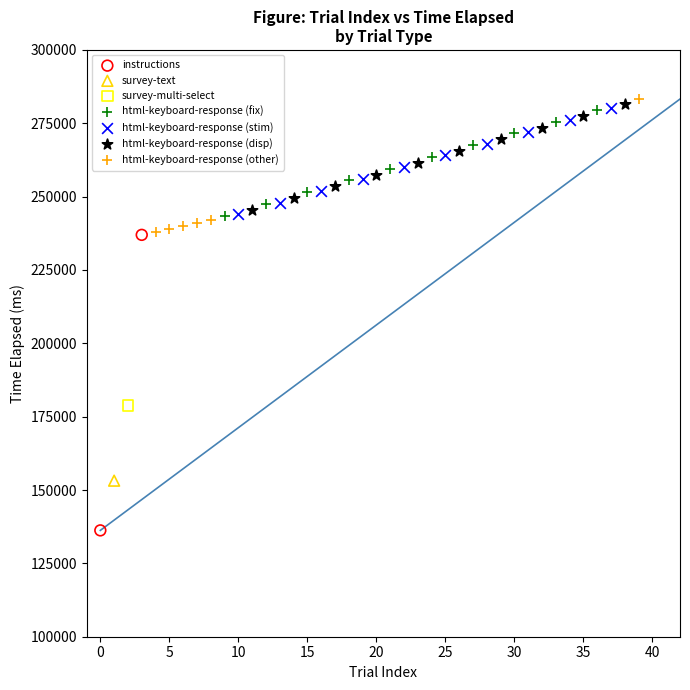

What are all the series names shown in the legend?

instructions, survey-text, survey-multi-select, html-keyboard-response (fix), html-keyboard-response (stim), html-keyboard-response (disp), html-keyboard-response (other)